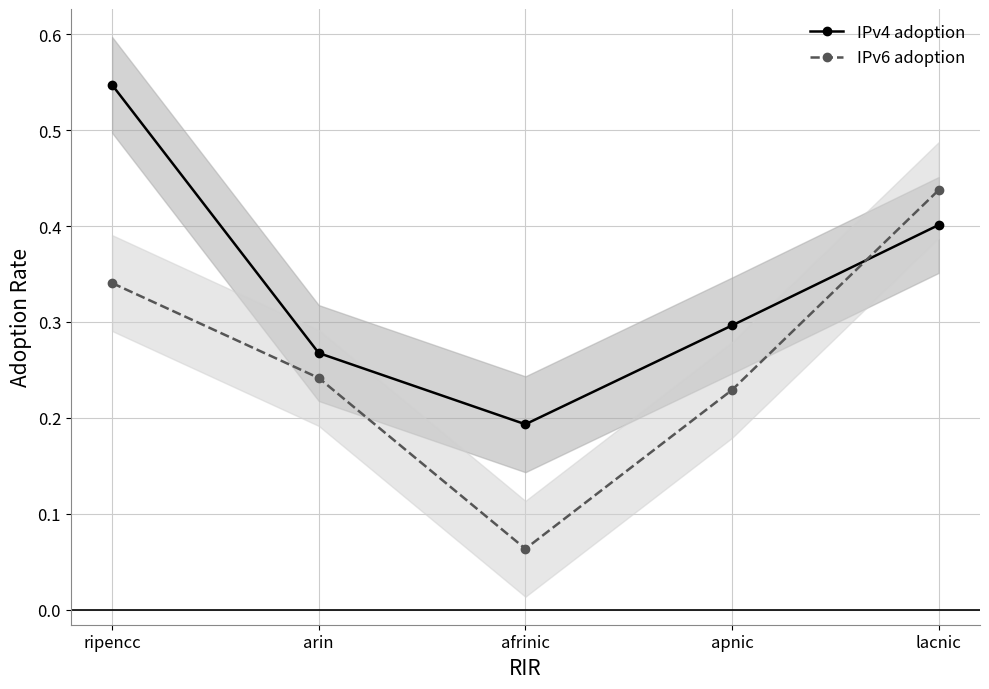

What position from the left is apnic?

4